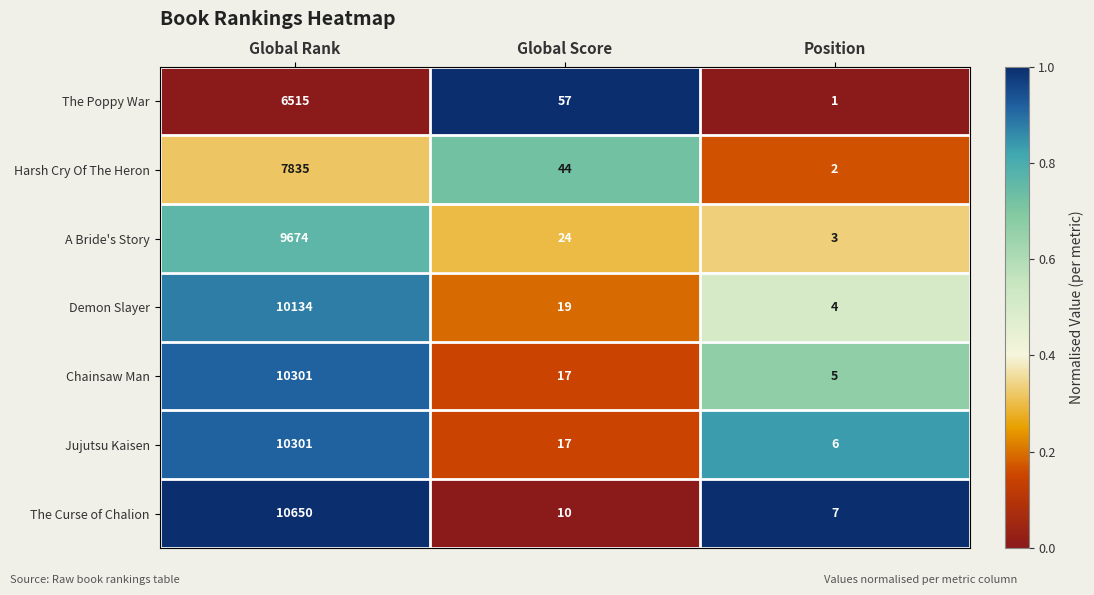

Which series changed the most between Global Score and Position?

The Poppy War